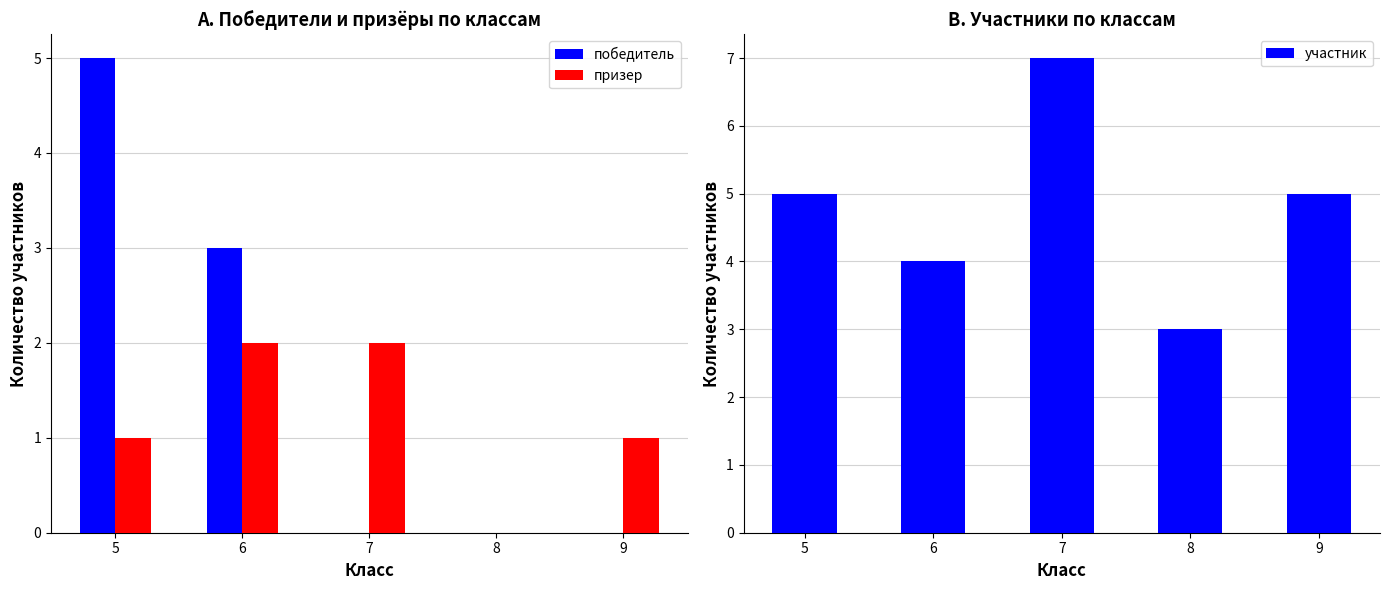

How many series are shown in this chart?

3